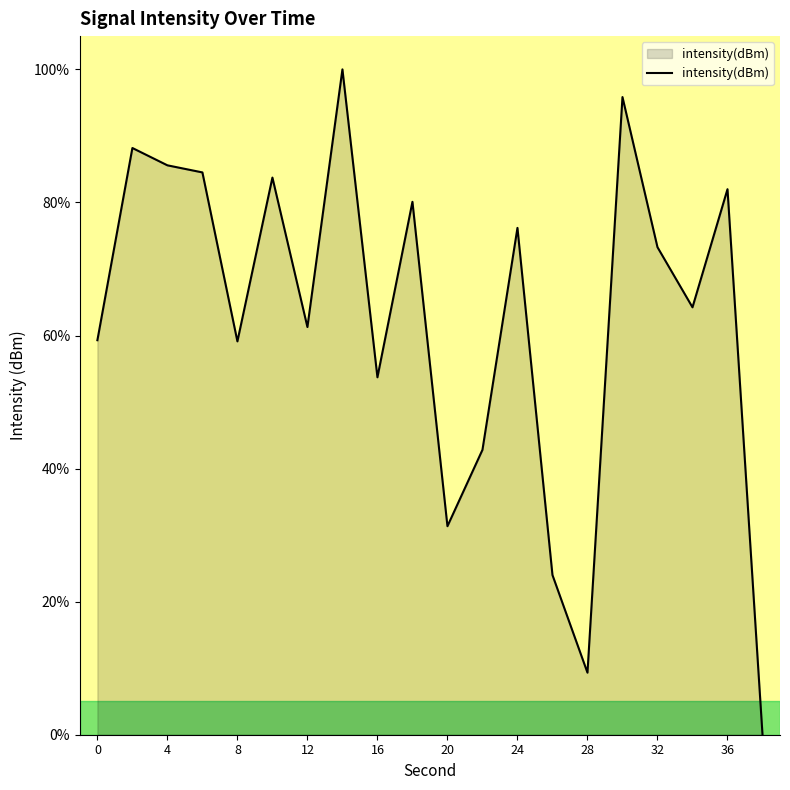

What is the difference between the maximum and minimum values?

100.0